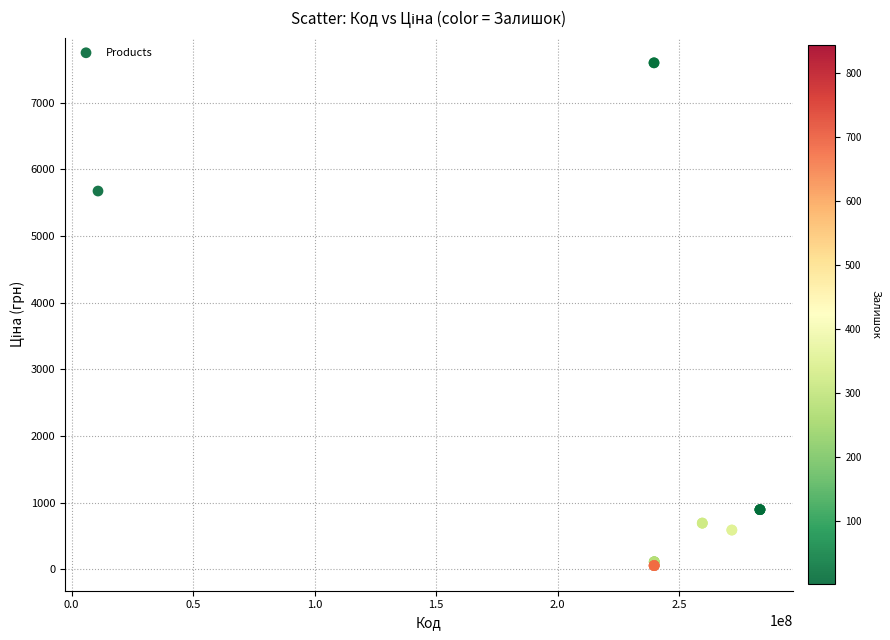

What Y value in the scatter plot is closest to 3826?

5673.8